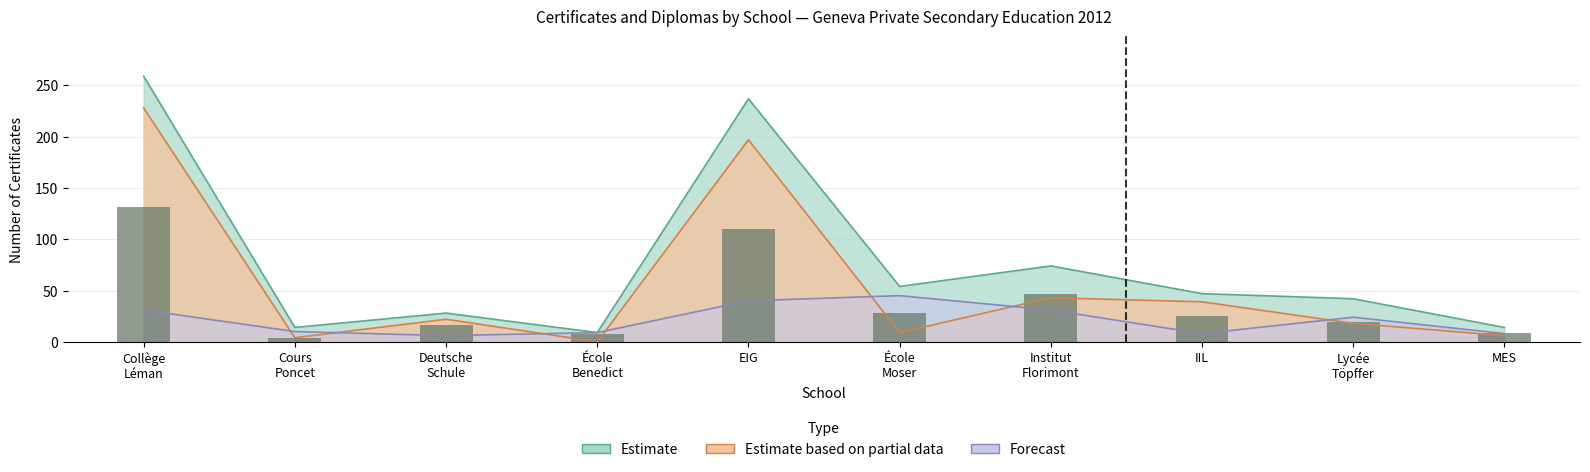

Rank the categories by value from lowest to highest.

Cours
Poncet, École
Benedict, MES, Deutsche
Schule, Lycée
Töpffer, IIL, École
Moser, Institut
Florimont, EIG, Collège
Léman